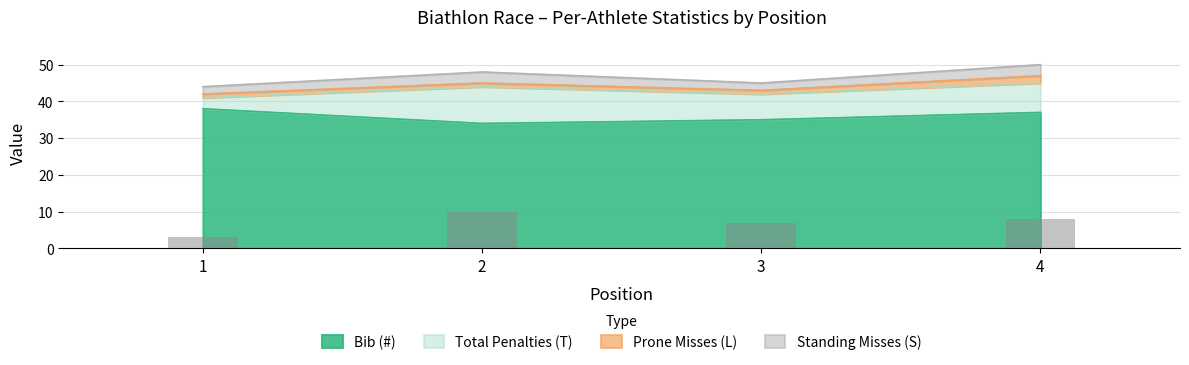

What is the smallest value displayed?

3